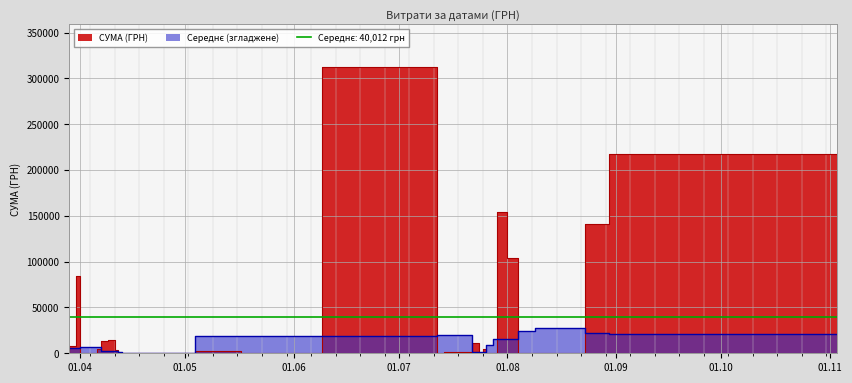

The value at 22 is 10598.7. True or false?

False